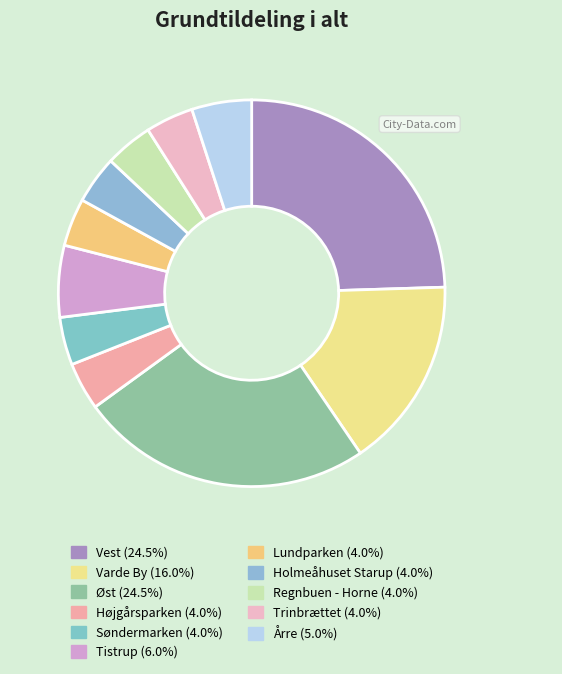

Count the number of slices in the pie.

11